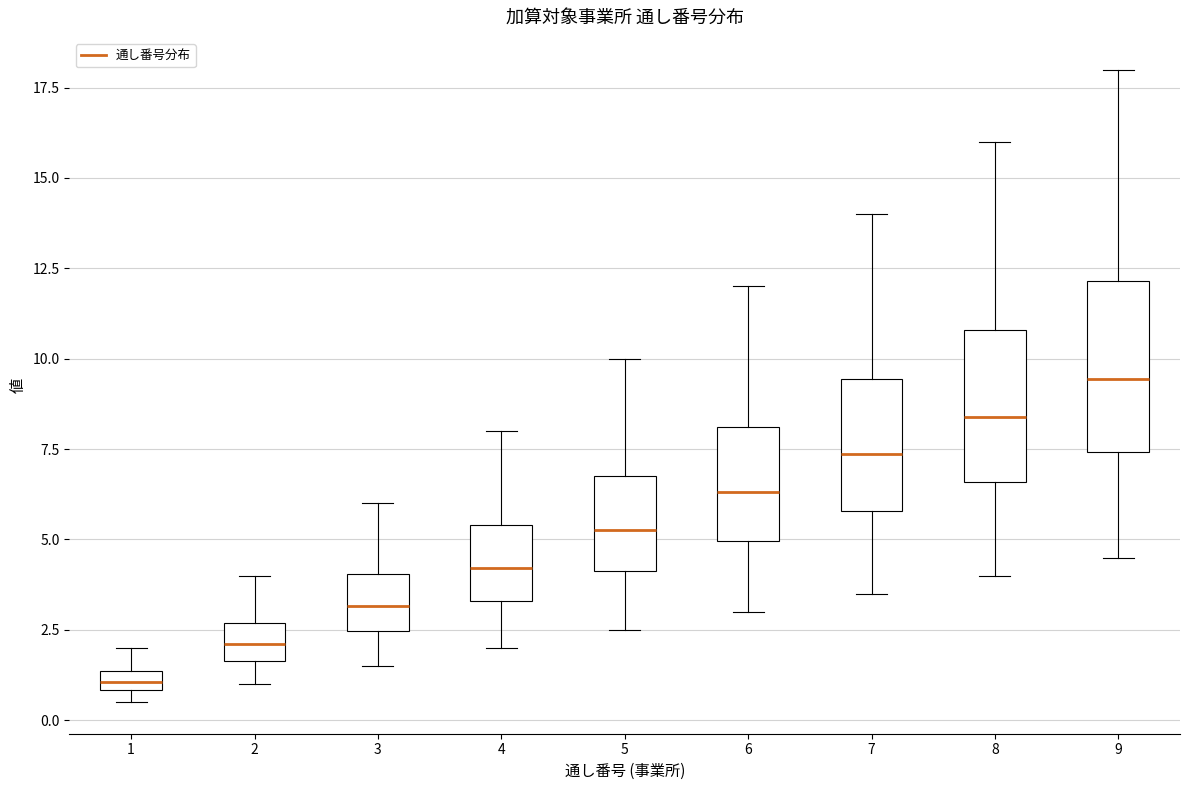

Where is the upper edge of the box at x = 6 on the y-axis? The values are not printed on the chart, so give them approximately, as read against the axis.

8.0